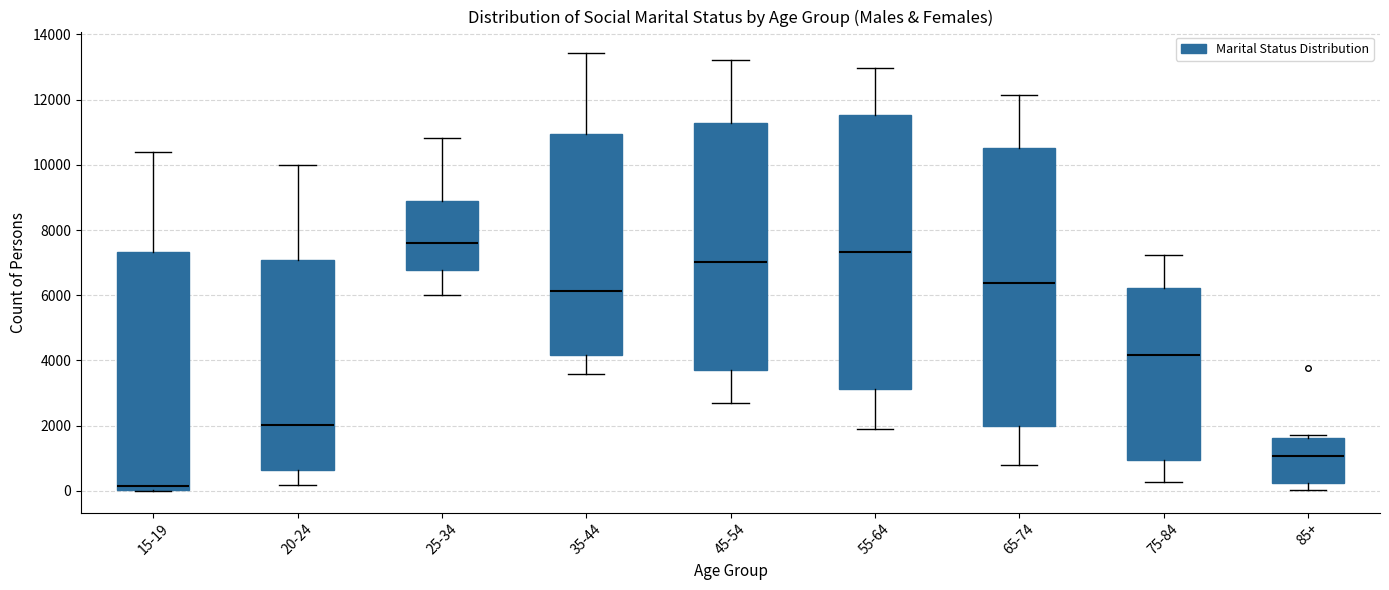

Reading left to right, transcribe this box plot: for each box, give where its median line is, the range the box spans, and where its two whiskers end, as read against the y-axis. The values are not printed on the chart, so give them approximately, as read against the axis.

15-19: median 200, box 0 to 7400, whiskers 0 to 10400
20-24: median 2000, box 600 to 7000, whiskers 200 to 10000
25-34: median 7600, box 6800 to 8800, whiskers 6000 to 10800
35-44: median 6200, box 4200 to 11000, whiskers 3600 to 13400
45-54: median 7000, box 3800 to 11200, whiskers 2800 to 13200
55-64: median 7400, box 3200 to 11600, whiskers 1800 to 13000
65-74: median 6400, box 2000 to 10600, whiskers 800 to 12200
75-84: median 4200, box 1000 to 6200, whiskers 200 to 7200
85+: median 1000, box 200 to 1600, whiskers 0 to 1800